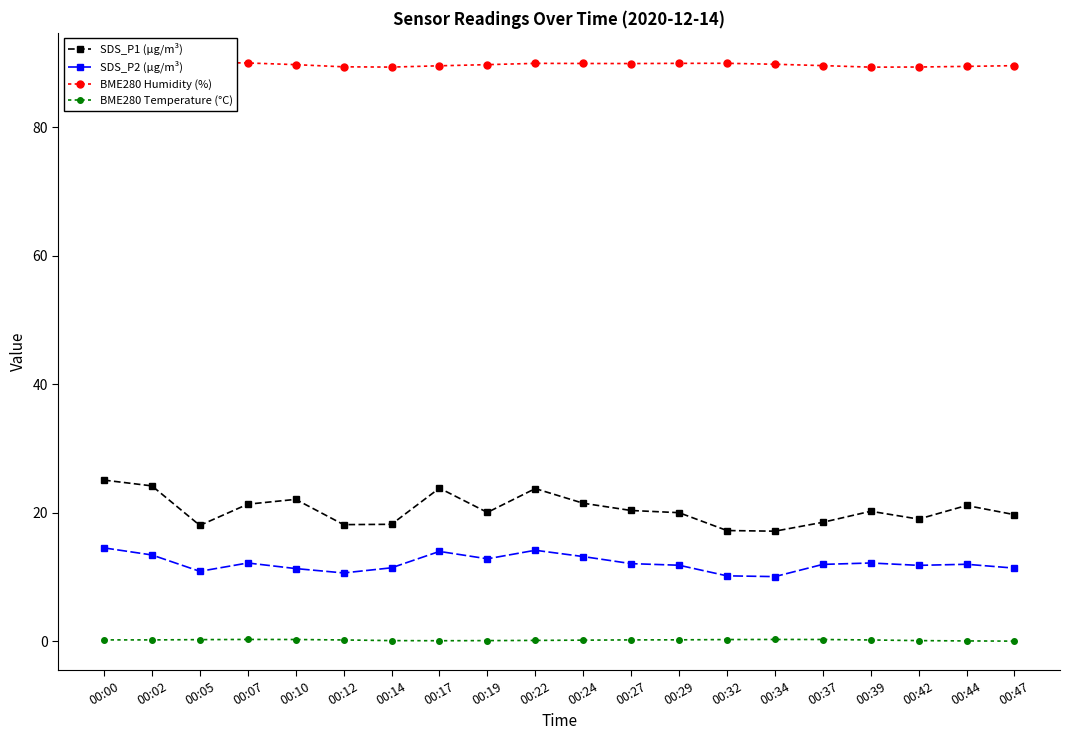

Reading left to right, transcribe all the data shown in this chart.

SDS_P1 (µg/m³): 00:00=25.1	00:02=24.1	00:05=18.0	00:07=21.3	00:10=22.1	00:12=18.1	00:14=18.2	00:17=23.8	00:19=20.0	00:22=23.7	00:24=21.4	00:27=20.3	00:29=20.0	00:32=17.2	00:34=17.1	00:37=18.5	00:39=20.2	00:42=19.0	00:44=21.1	00:47=19.7
SDS_P2 (µg/m³): 00:00=14.5	00:02=13.4	00:05=10.8	00:07=12.2	00:10=11.3	00:12=10.6	00:14=11.4	00:17=13.9	00:19=12.8	00:22=14.1	00:24=13.2	00:27=12.1	00:29=11.8	00:32=10.2	00:34=10.0	00:37=11.9	00:39=12.2	00:42=11.8	00:44=11.9	00:47=11.3
BME280 Humidity (%): 00:00=90.2	00:02=90.0	00:05=90.0	00:07=90.0	00:10=89.7	00:12=89.4	00:14=89.3	00:17=89.5	00:19=89.7	00:22=89.9	00:24=89.9	00:27=89.9	00:29=89.9	00:32=89.9	00:34=89.8	00:37=89.6	00:39=89.3	00:42=89.3	00:44=89.4	00:47=89.5
BME280 Temperature (°C): 00:00=0.2	00:02=0.2	00:05=0.2	00:07=0.2	00:10=0.2	00:12=0.2	00:14=0.1	00:17=0.1	00:19=0.1	00:22=0.1	00:24=0.1	00:27=0.2	00:29=0.2	00:32=0.2	00:34=0.2	00:37=0.2	00:39=0.2	00:42=0.1	00:44=0.0	00:47=-0.0